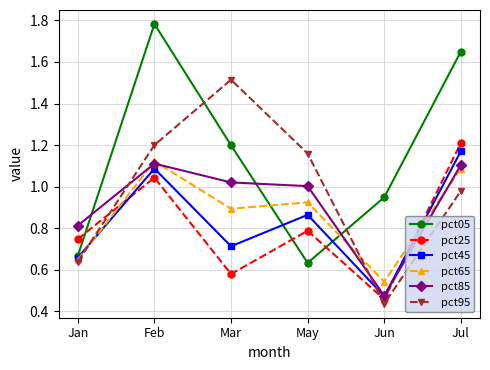

At which label is pct65 closest to 0?

Jun